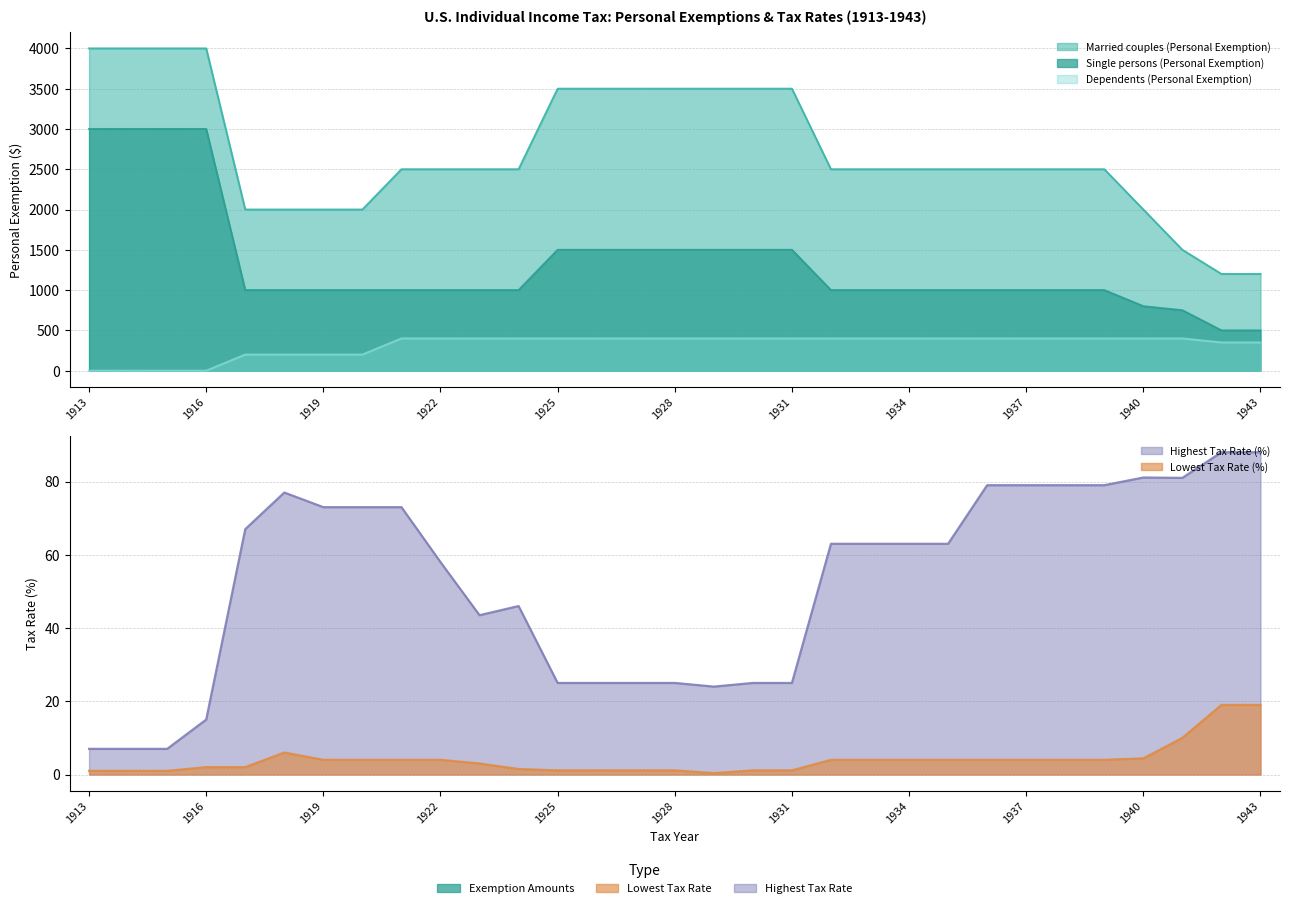

Which series has the largest total across all categories?

Married couples (Personal Exemption)